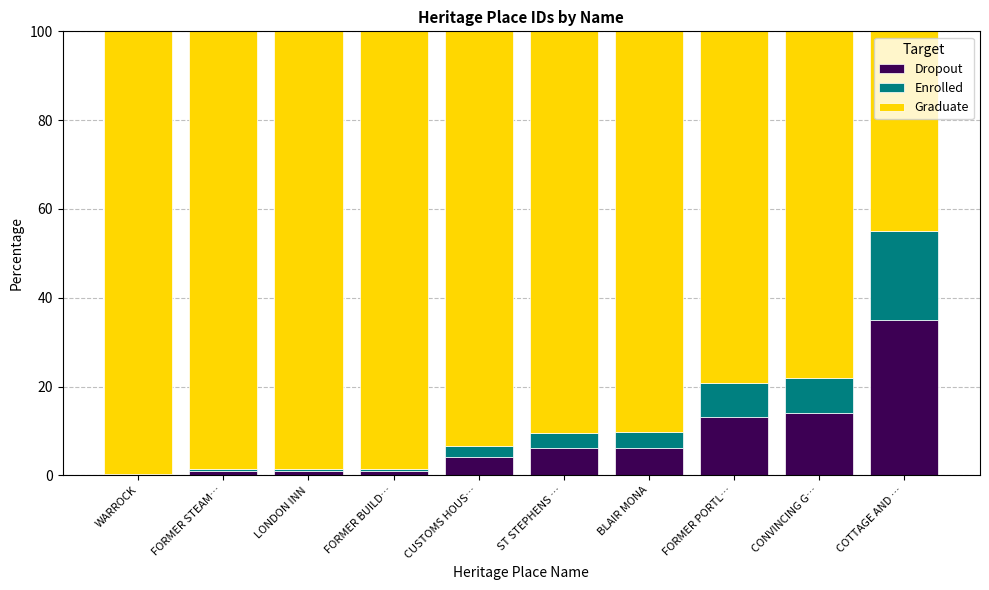

What is the highest value of the Dropout series?

35.0